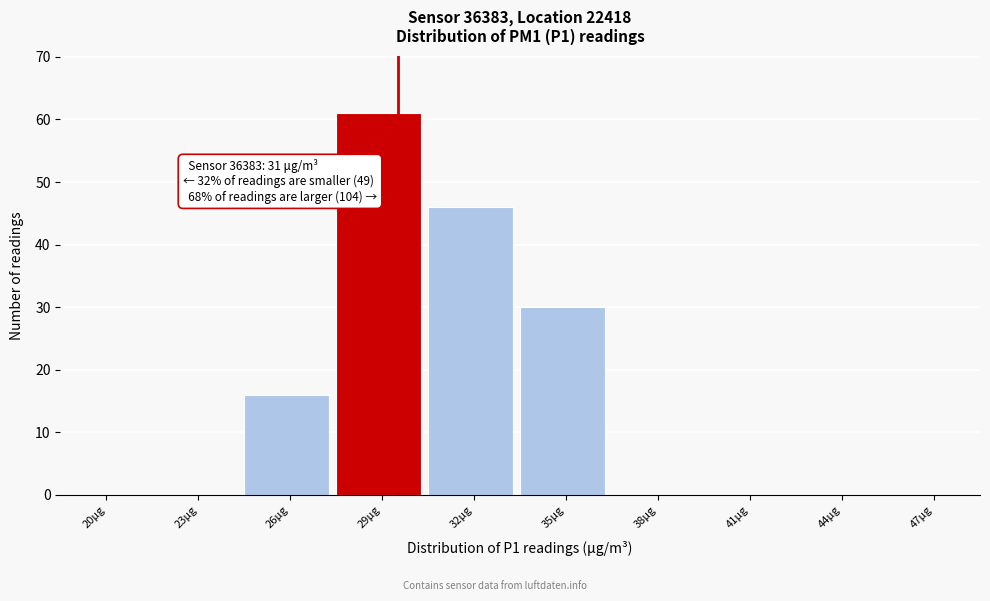

Reading right to left, extract all data points from this chart.

47μg=0	44μg=0	41μg=0	38μg=0	35μg=30	32μg=46	29μg=61	26μg=16	23μg=0	20μg=0